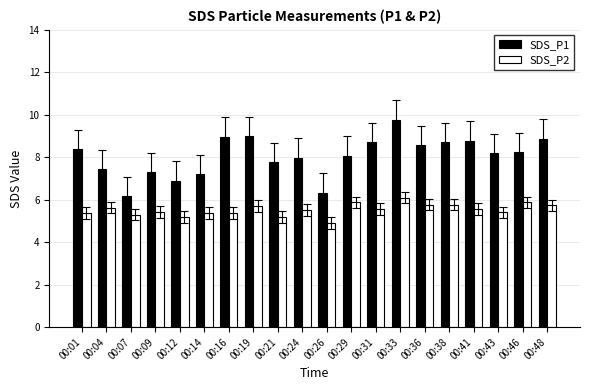

What is the difference between the highest and lowest values at 00:26?

1.4